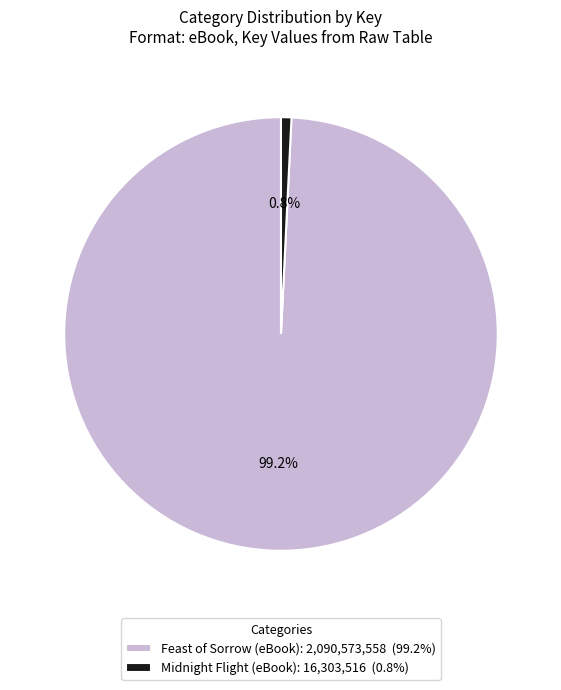

How many slices are in this pie chart?

2